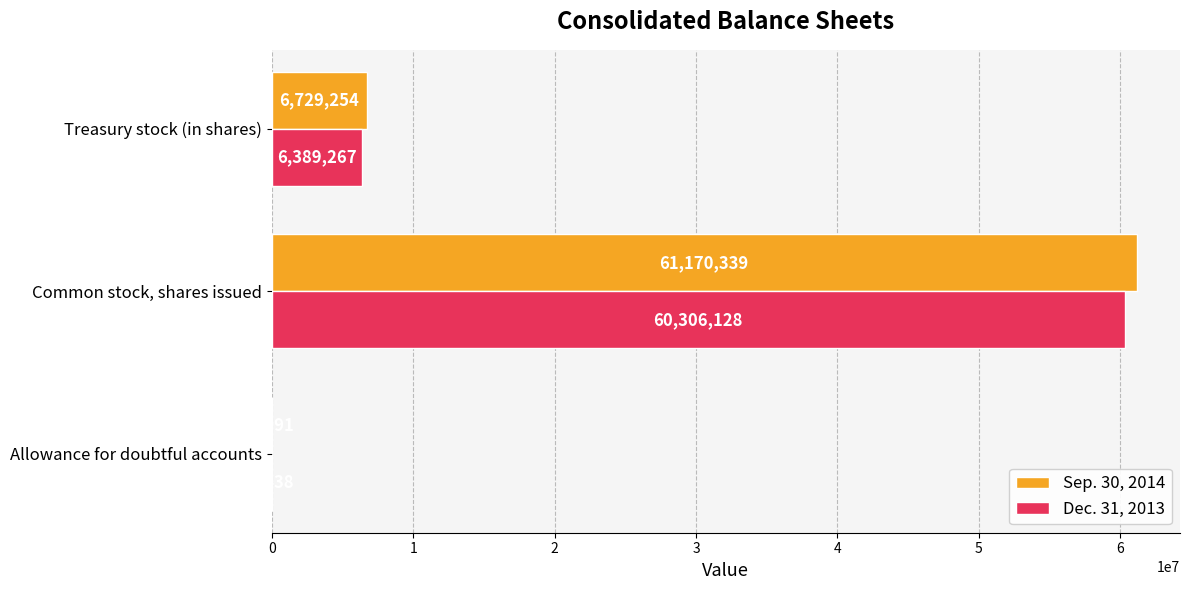

What is the sum of the Dec. 31, 2013 values at Allowance for doubtful accounts and Treasury stock (in shares)?

6392705